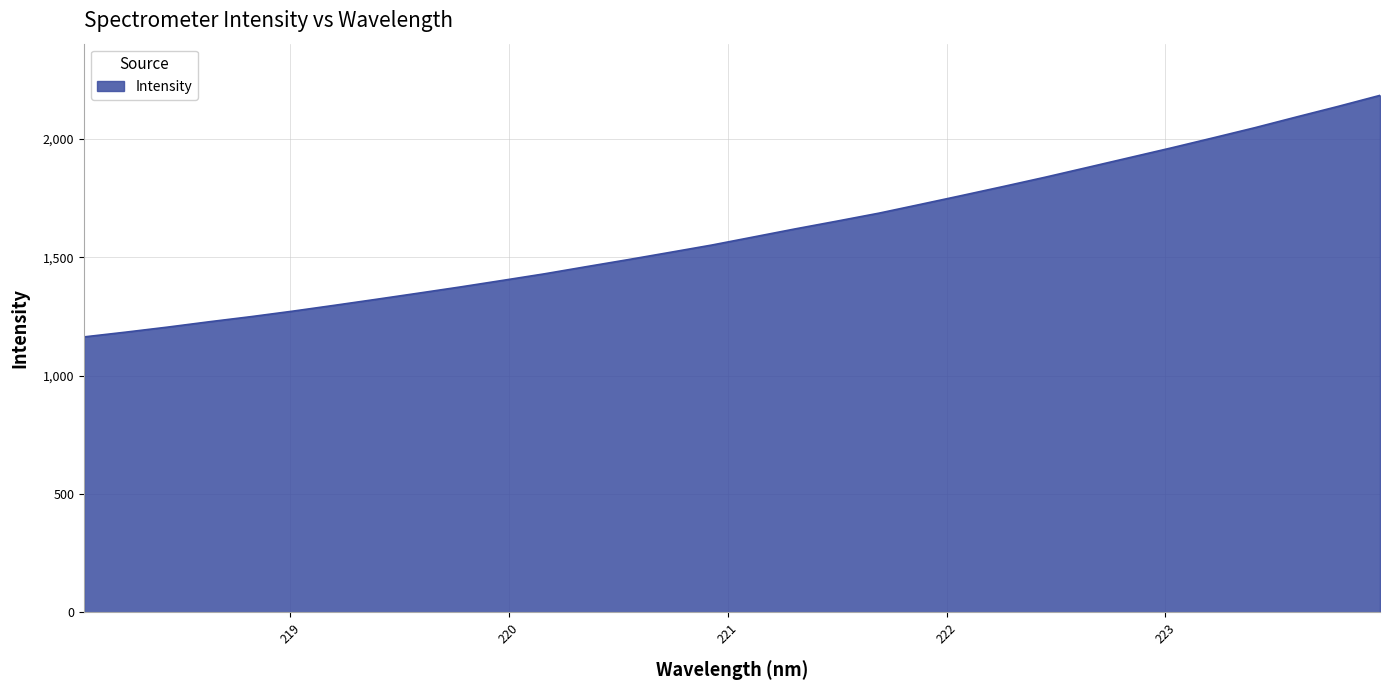

What is the minimum value shown in the chart?

1163.5